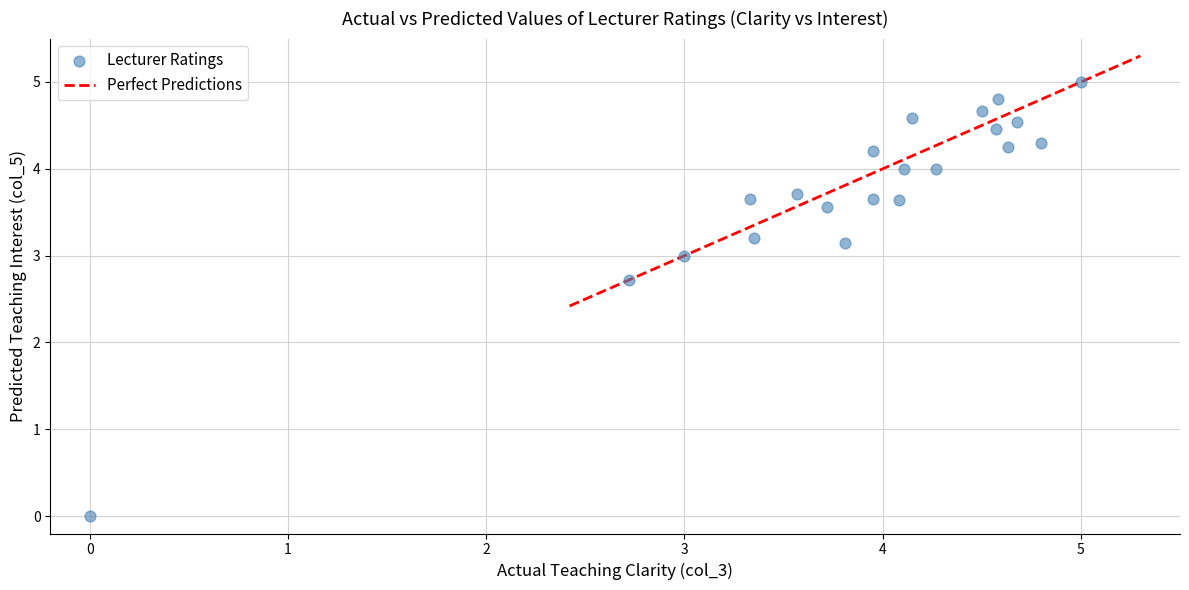

What Y value in the scatter plot is closest to 2?

2.7